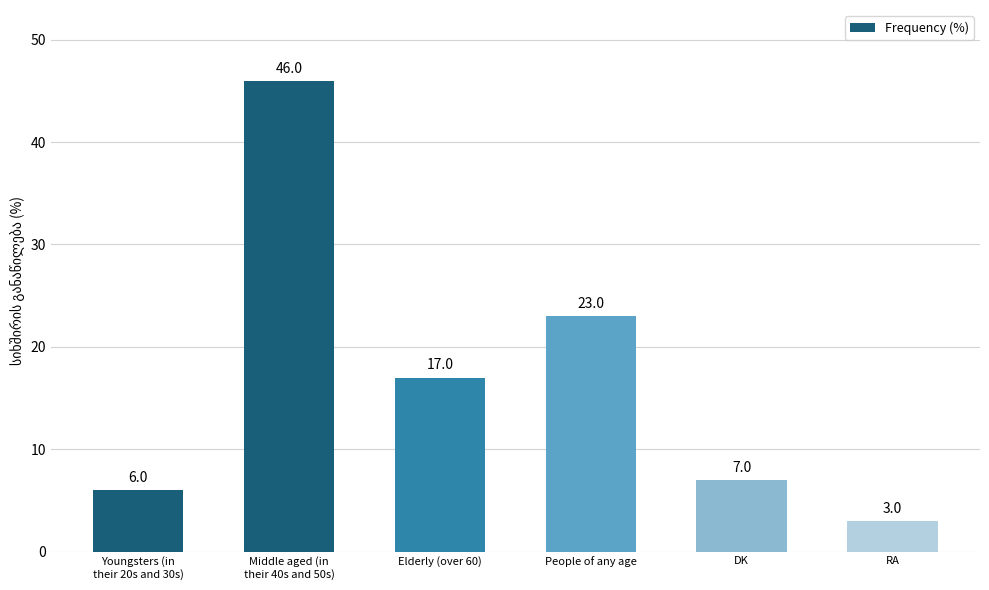

Which label corresponds to the largest value in the chart?

Middle aged (in
their 40s and 50s)